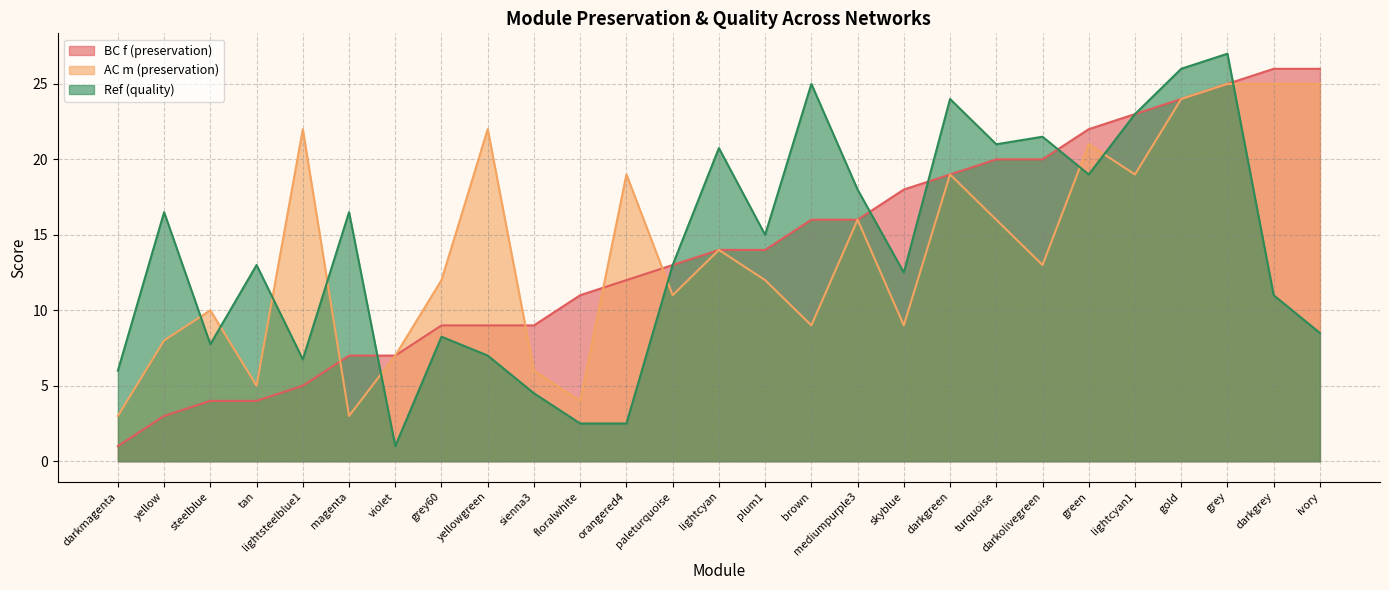

What is the difference between the BC f (preservation) values at darkgreen and brown?

3.0